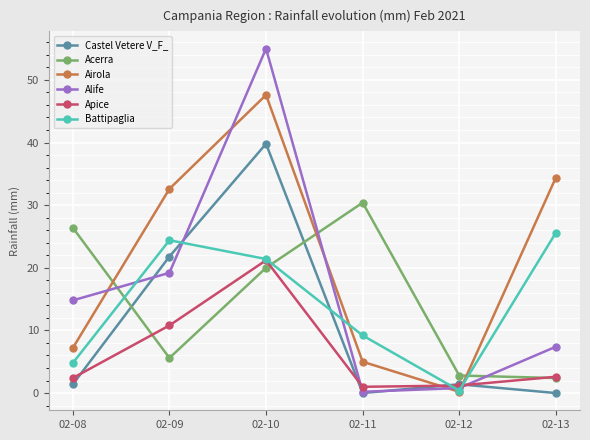

At which category does Alife reach its first local valley?

02-11